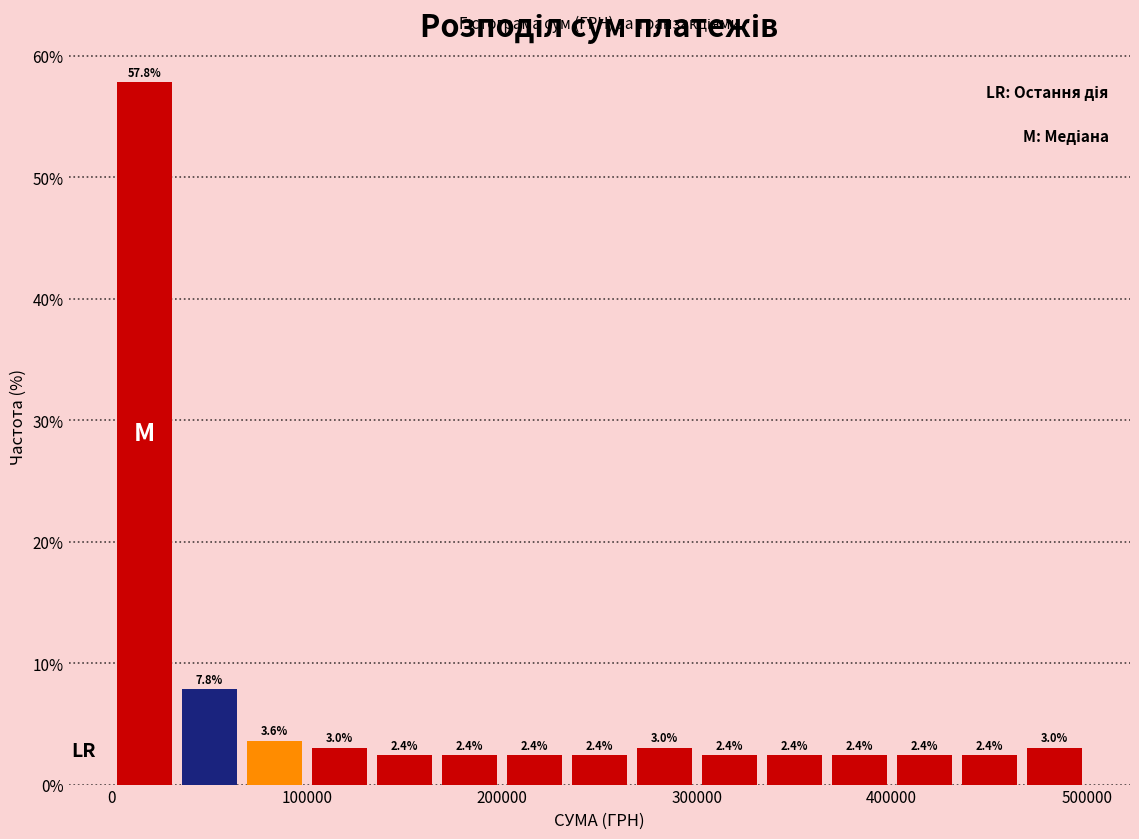

Read against the x-axis, roughly where is the centre of the tallest bar?

20000